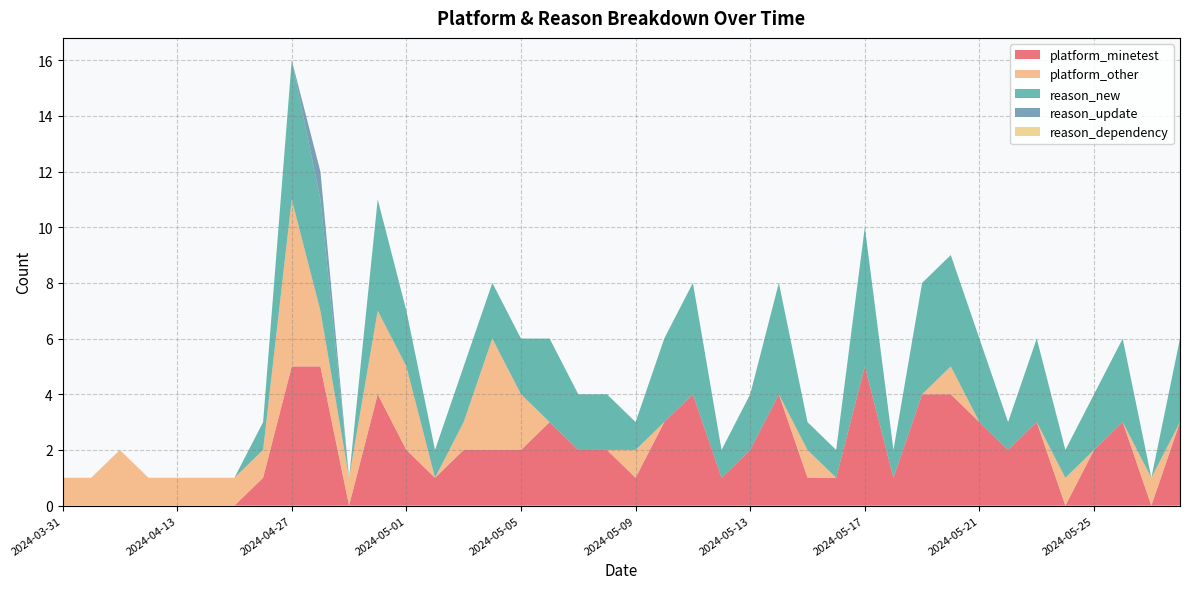

Reading right to left, what are all the values shown in this chart?

platform_minetest: 3	0	3	2	0	3	2	3	4	4	1	5	1	1	4	2	1	4	3	1	2	2	3	2	2	2	1	2	4	0	5	5	1	0	0	0	0	0	0	0
platform_other: 0	1	0	0	1	0	0	0	1	0	0	0	0	1	0	0	0	0	0	1	0	0	0	2	4	1	0	3	3	1	2	6	1	1	1	1	1	2	1	1
reason_new: 3	0	3	2	1	3	1	3	4	4	1	5	1	1	4	2	1	4	3	1	2	2	3	2	2	2	1	2	4	0	4	5	1	0	0	0	0	0	0	0
reason_update: 0	0	0	0	0	0	0	0	0	0	0	0	0	0	0	0	0	0	0	0	0	0	0	0	0	0	0	0	0	0	1	0	0	0	0	0	0	0	0	0
reason_dependency: 0	0	0	0	0	0	0	0	0	0	0	0	0	0	0	0	0	0	0	0	0	0	0	0	0	0	0	0	0	0	0	0	0	0	0	0	0	0	0	0